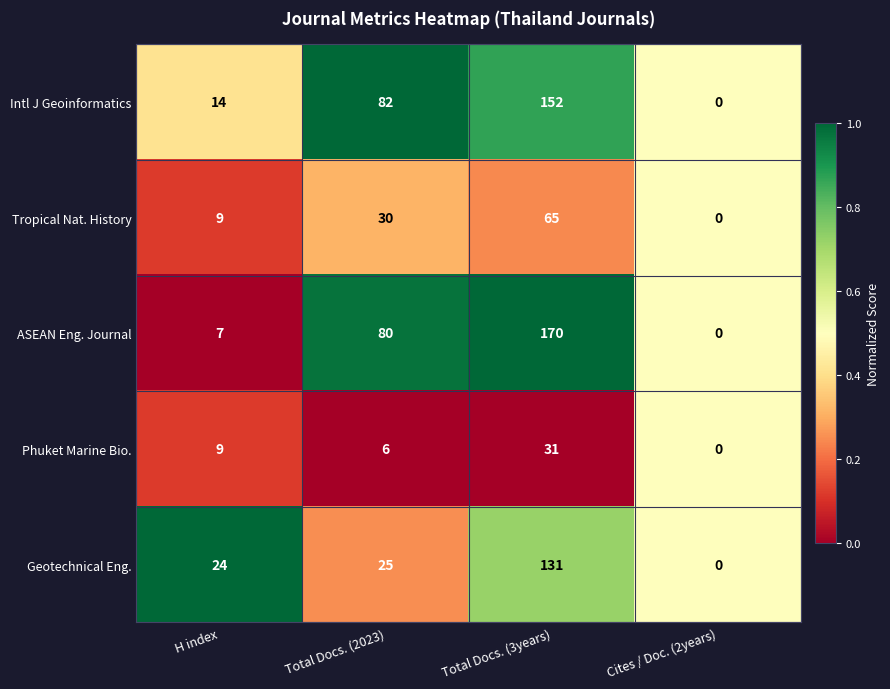

What is the sum of all Tropical Nat. History values?

104